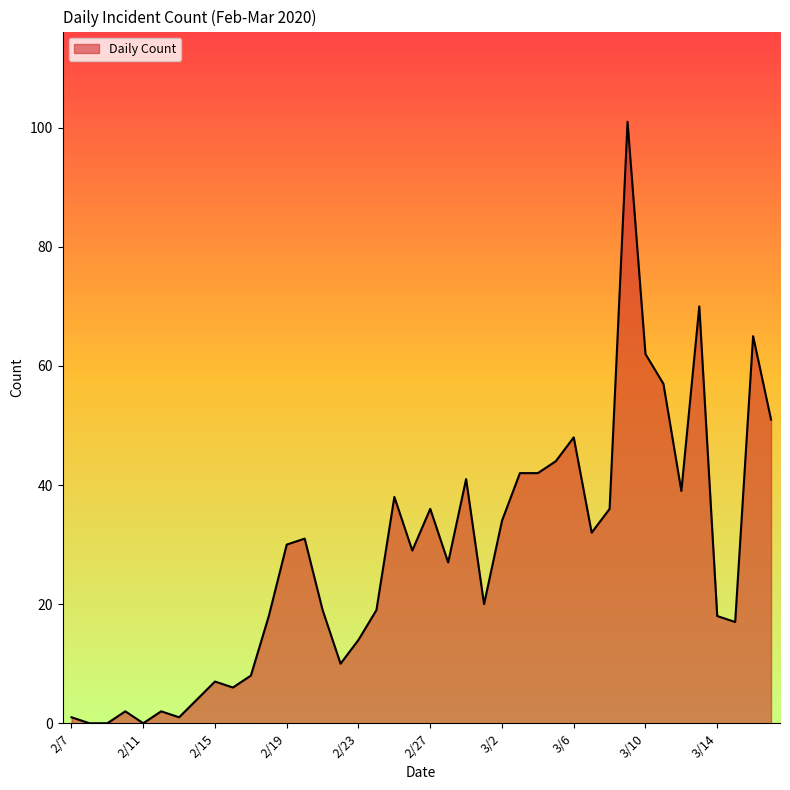

What is the maximum value shown in the chart?

101